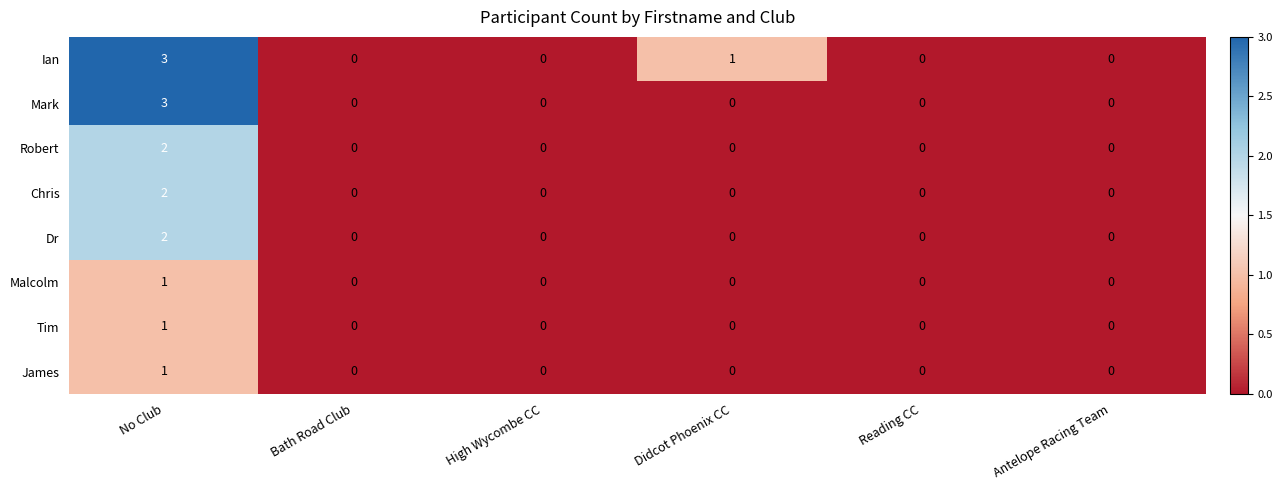

Which series has the largest total across all categories?

Ian